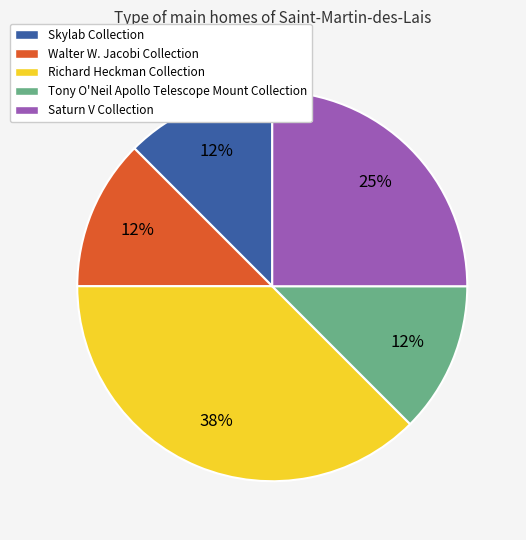

Is there any slice that represents more than half of the pie?

No